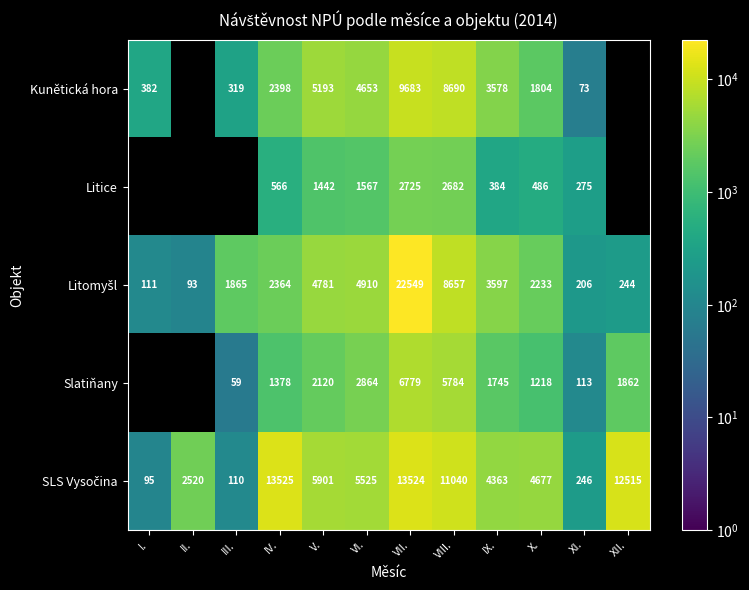

The value of Slatiňany at IX. is 1745. True or false?

True